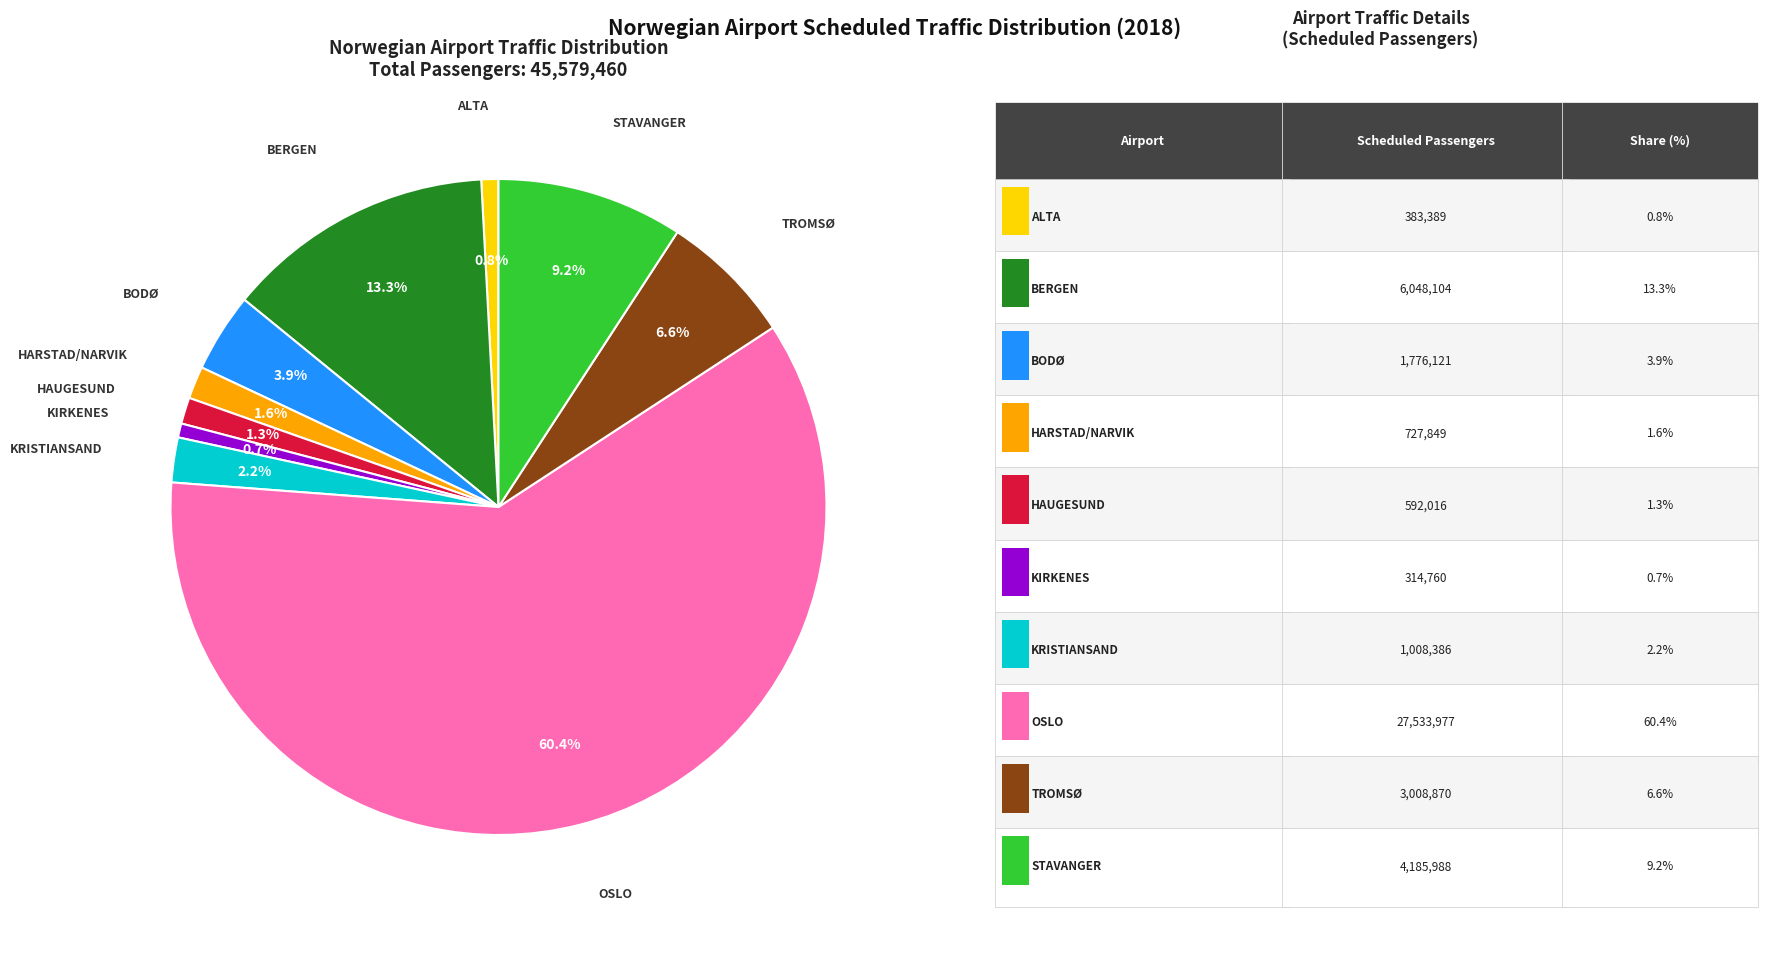

Is there a majority slice in this chart?

Yes